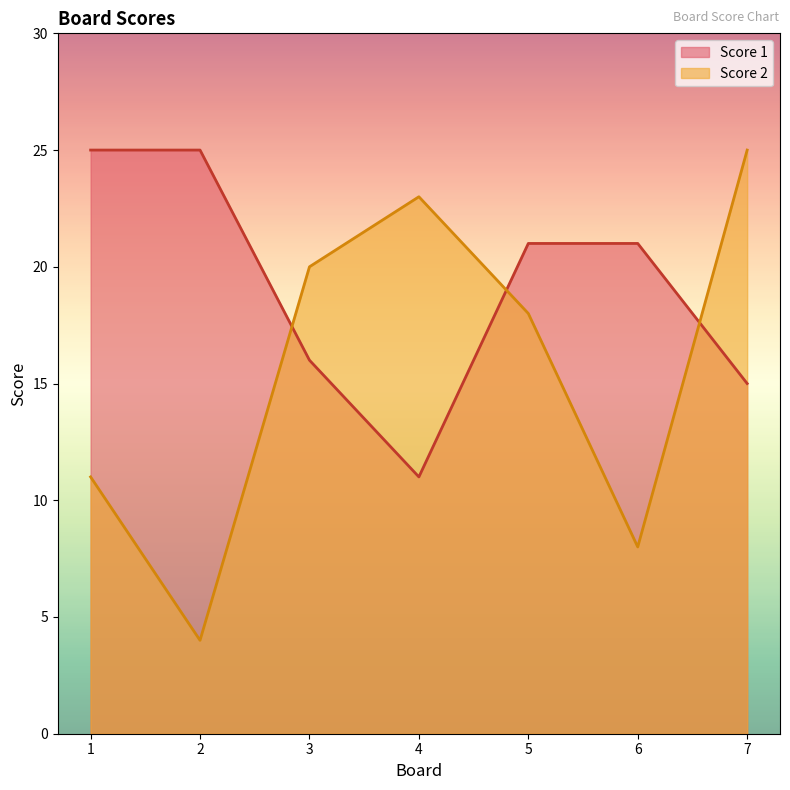

What is the average value of the Score 1 series?

19